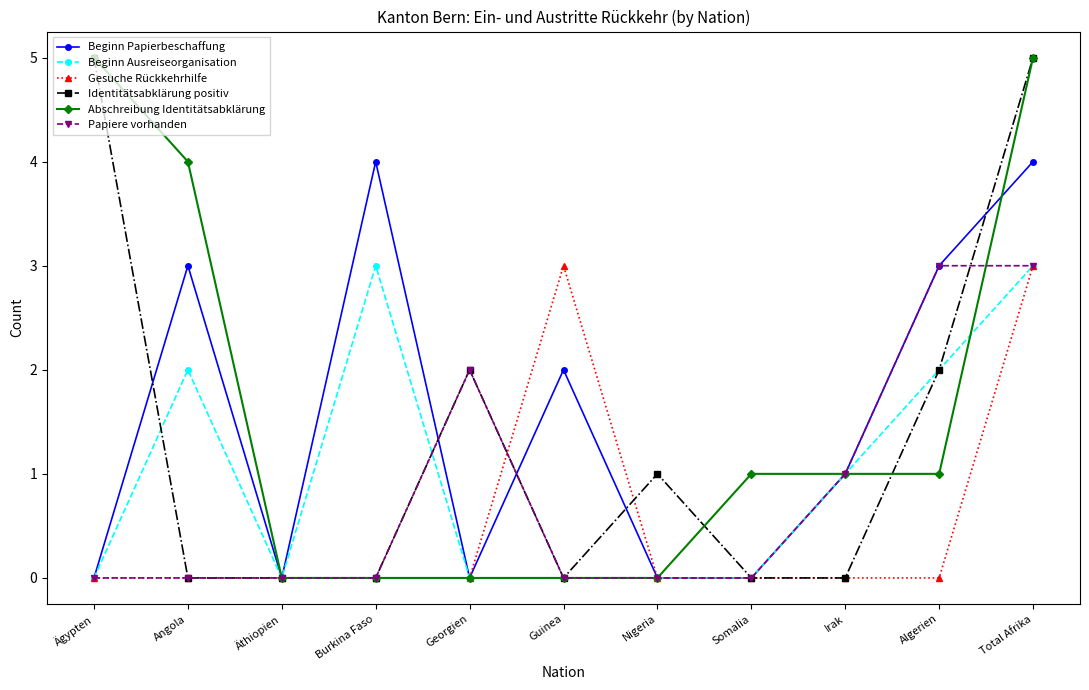

Where is the first local minimum for Beginn Ausreiseorganisation?

Äthiopien